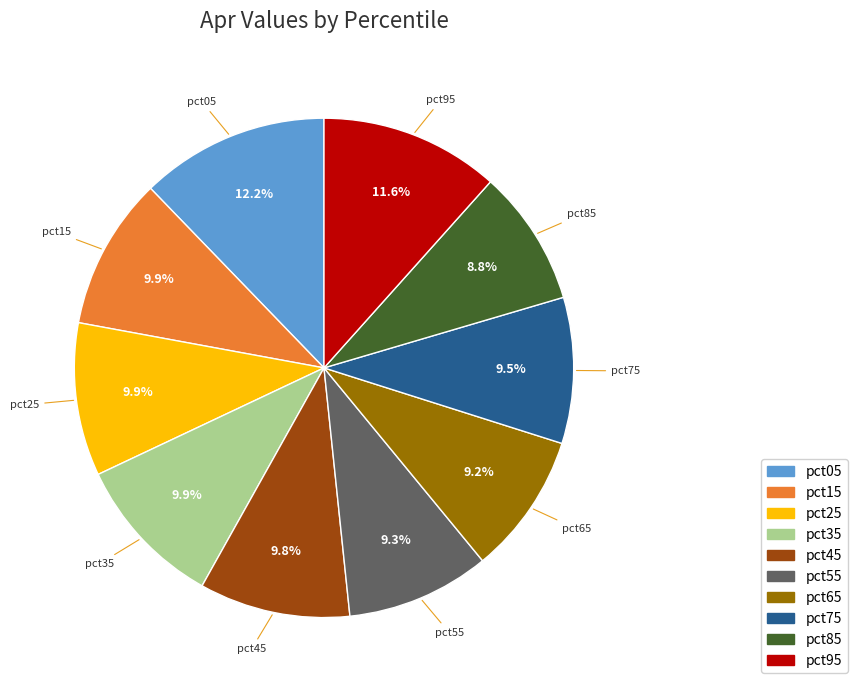

Is pct85 the majority of the pie?

No